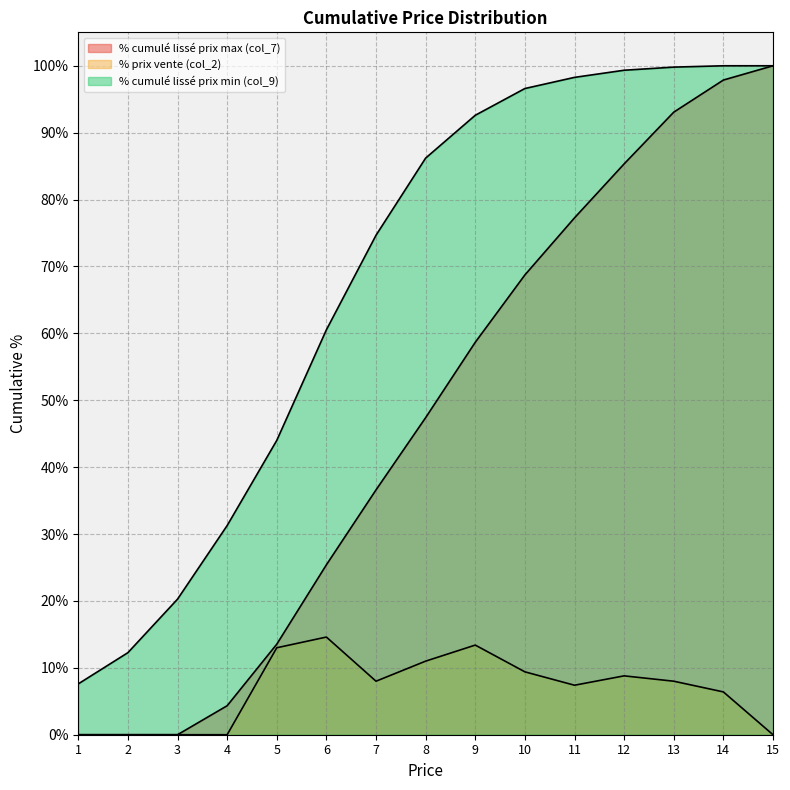

At which category does the chart reach its peak across all series?

15